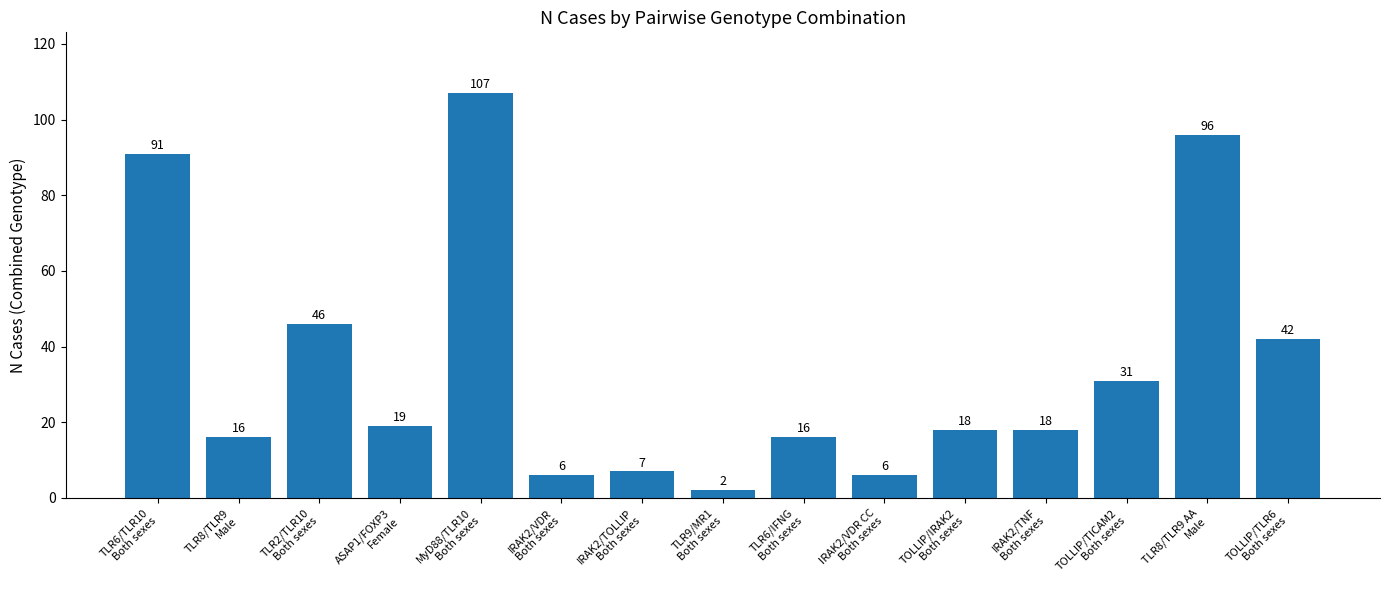

How many bars are there in total?

15